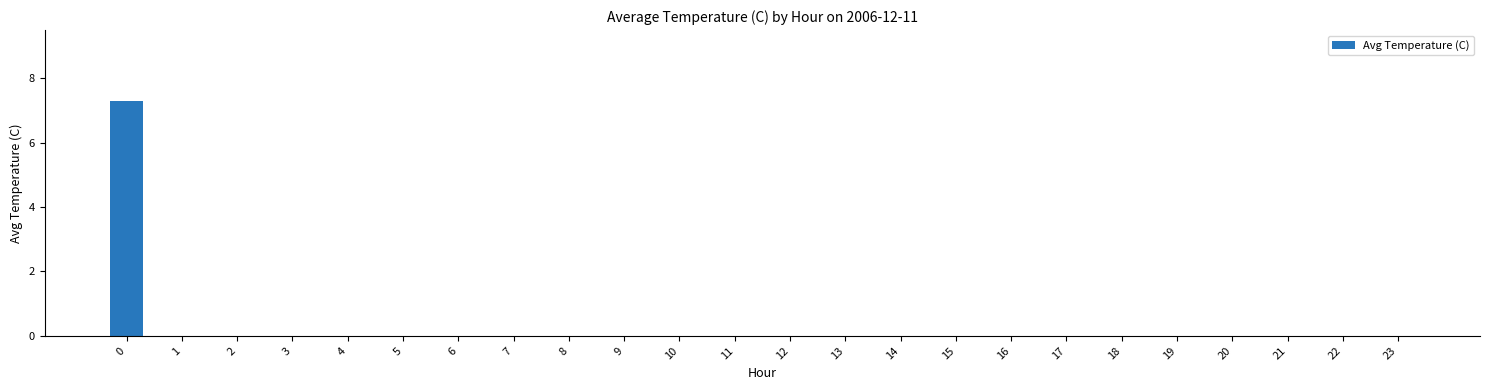

What is the change in value from 0 to 8?

-7.3